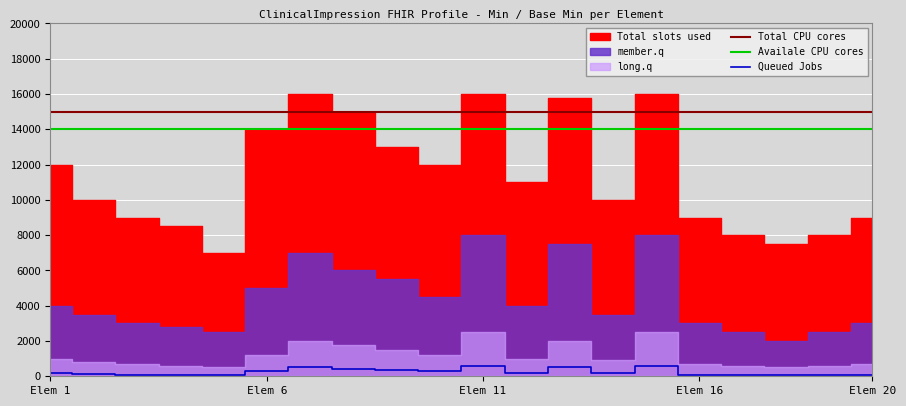

True or false: Availale CPU cores and Total CPU cores cross at least once.

False